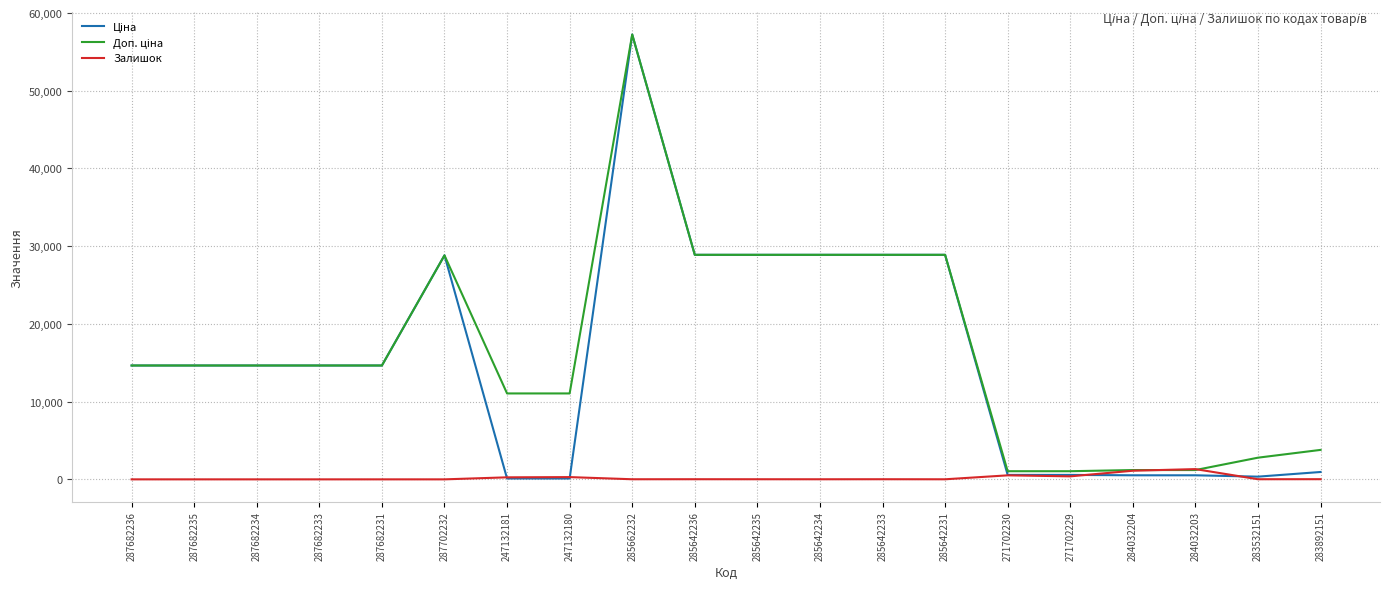

At which category is the sum across all series the highest?

285662232